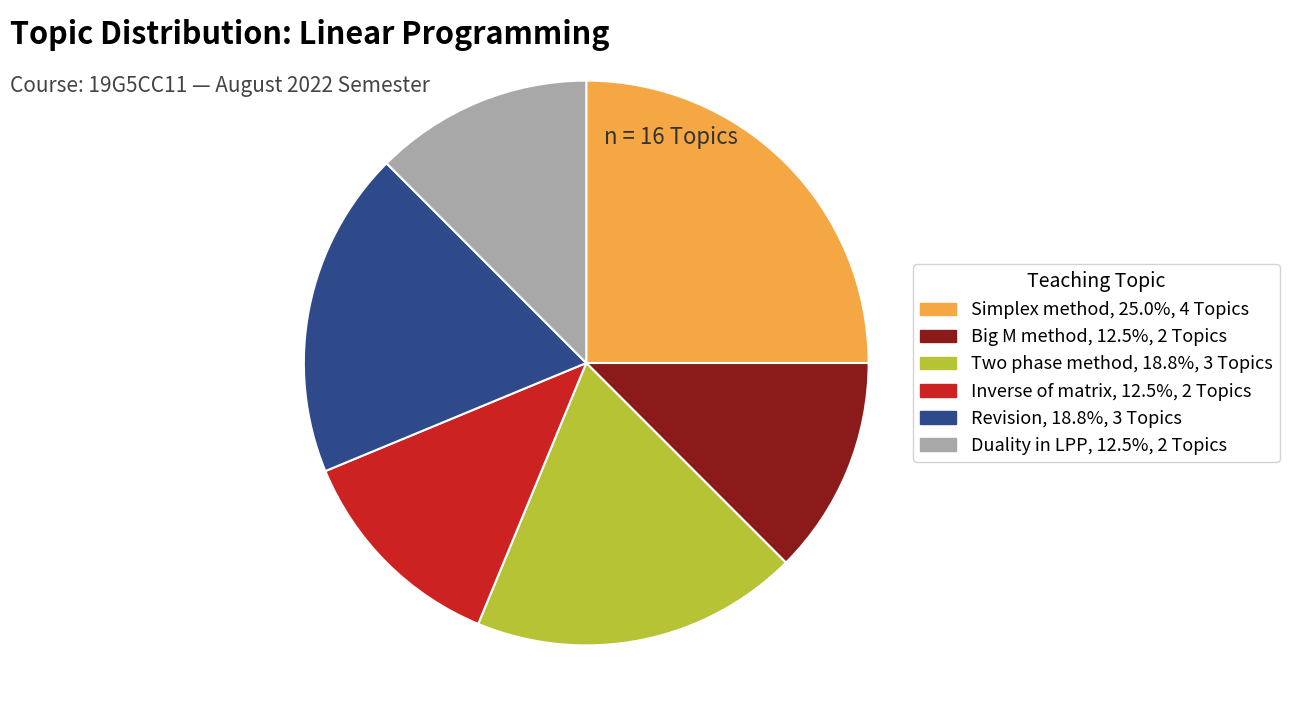

Is there a majority slice in this chart?

No